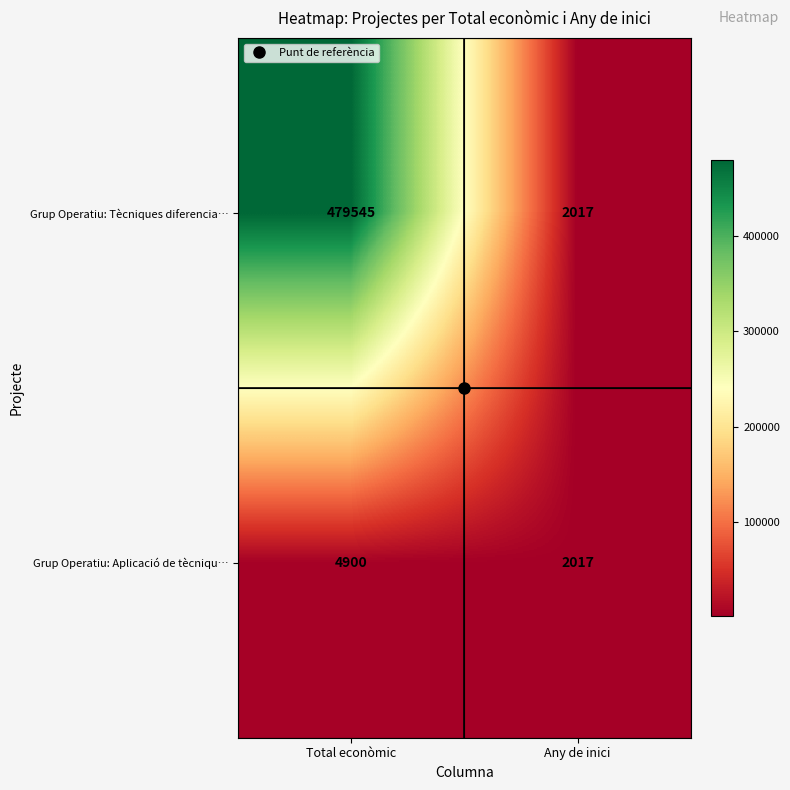

How many categories are shown in the chart?

2